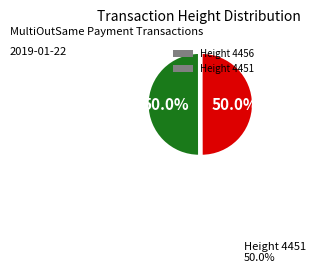

To the nearest percent, what portion does Height 4456 represent?

50%